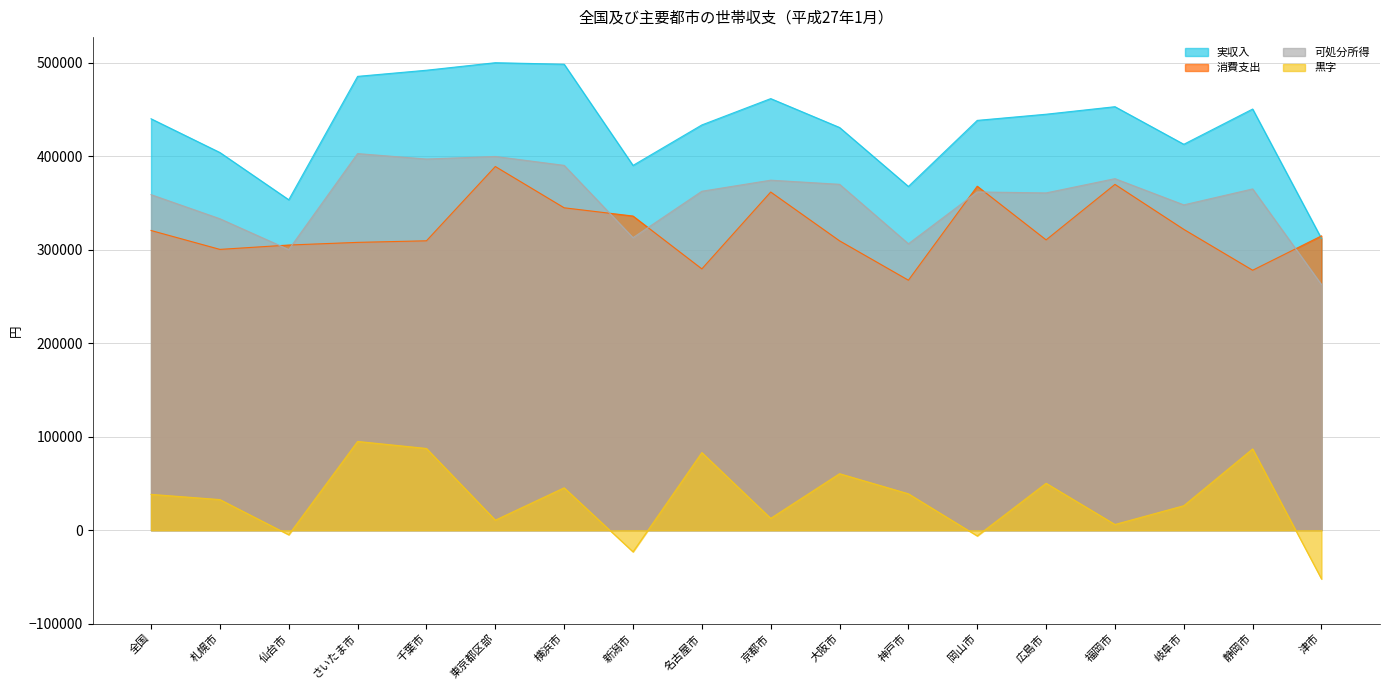

At which label does 実収入 reach its peak?

東京都区部